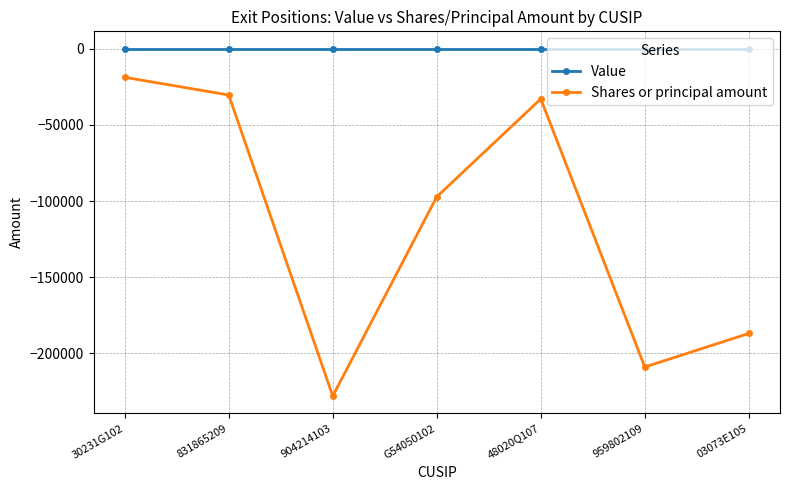

Which series has the widest spread of values?

Shares or principal amount